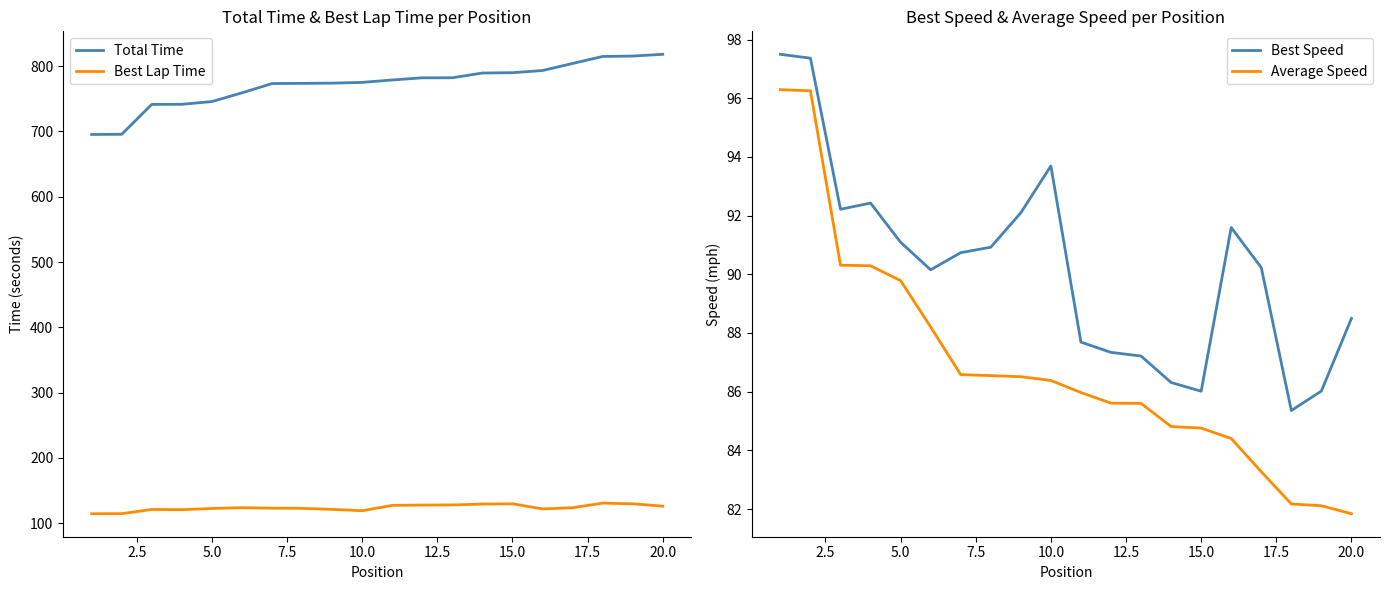

True or false: Total Time and Best Lap Time intersect in this chart.

False